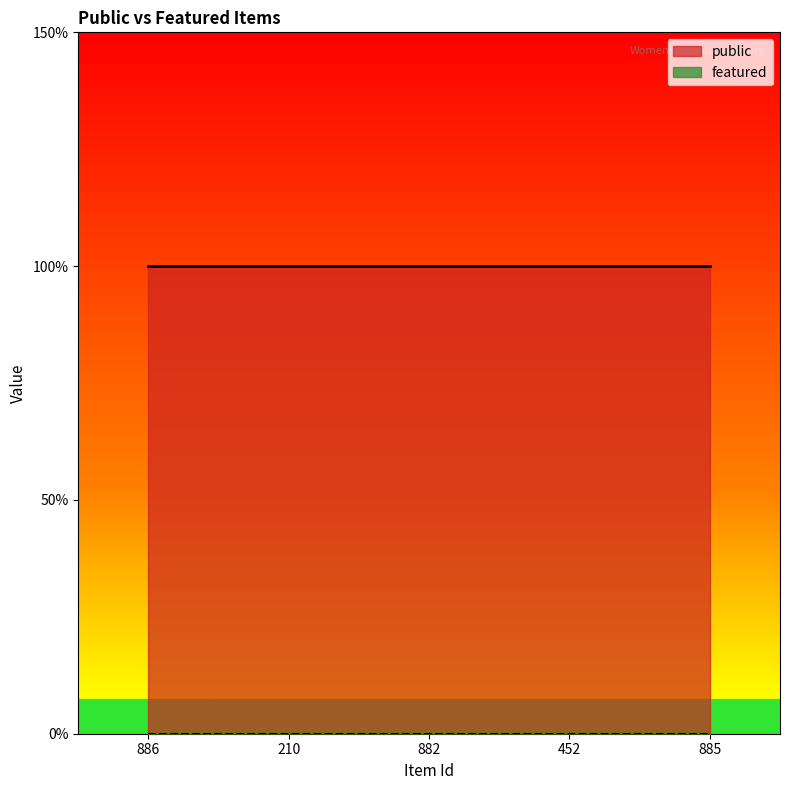

Reading left to right, extract all data points from this chart.

public: 1	1	1	1	1
featured: 0	0	0	0	0